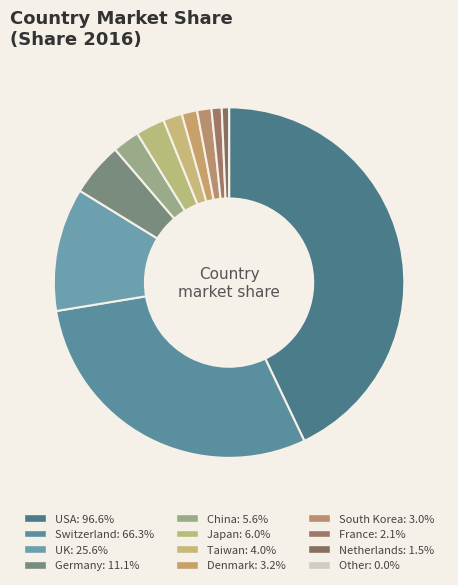

Which slice is the largest?

United States of America (USA)